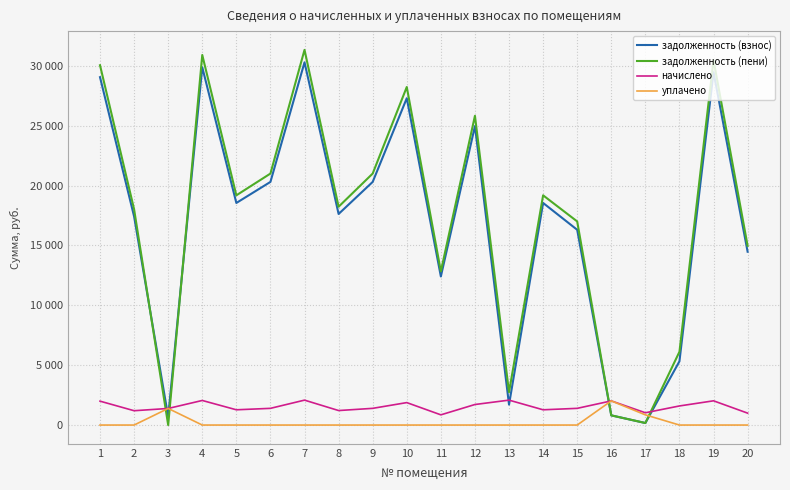

True or false: начислено has more than 0 points higher than both neighbors.

True